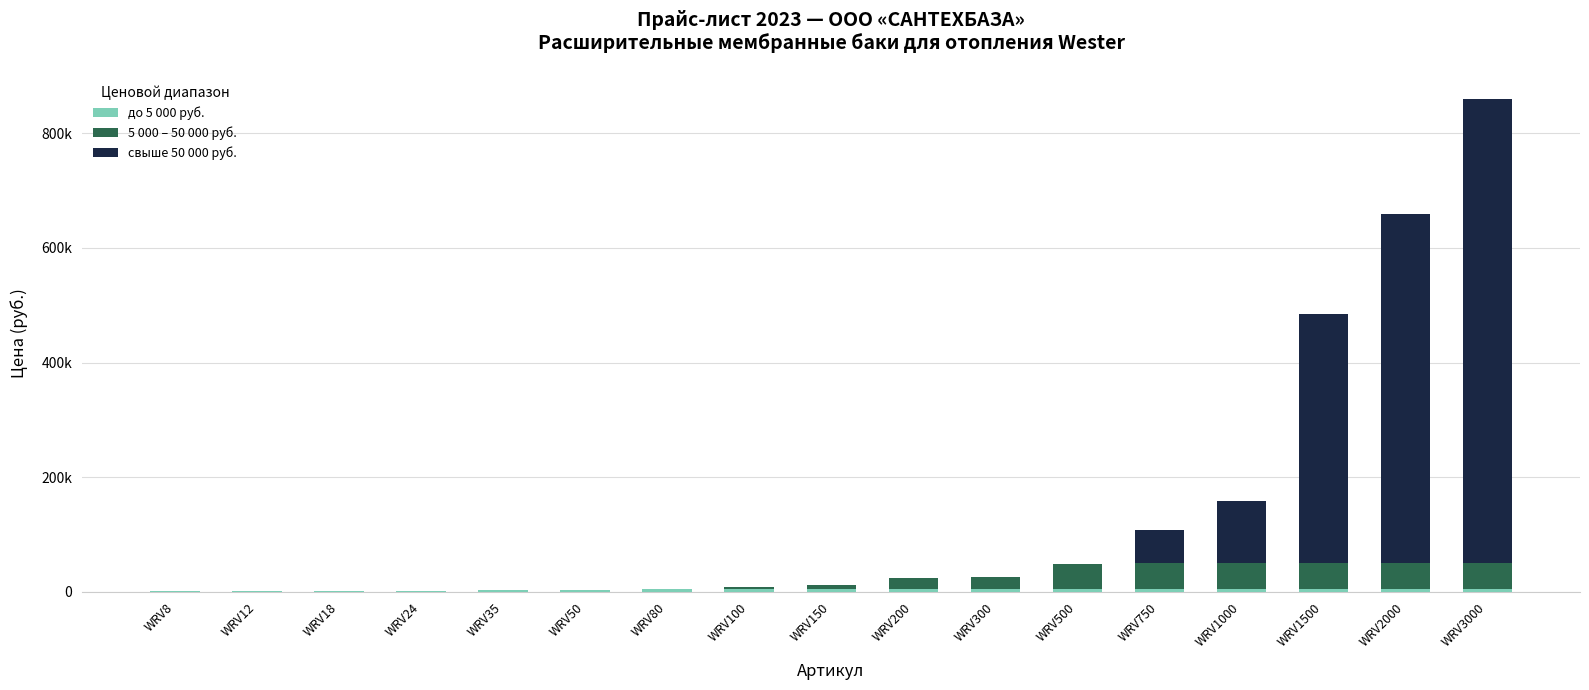

What is the total value across all series at WRV1500?

484294.5